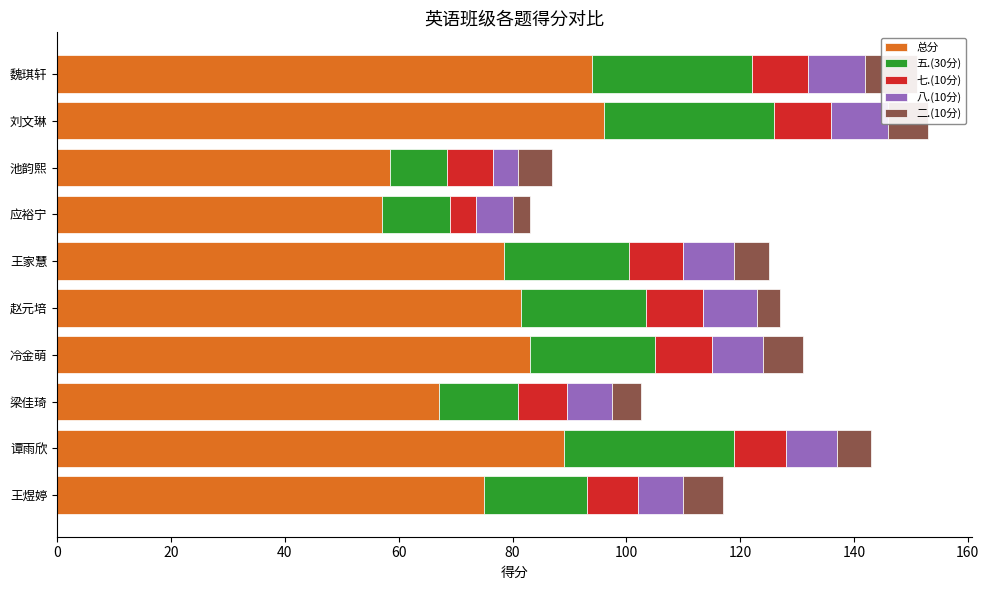

Rank the series at 赵元培 from highest to lowest value.

总分, 五.(30分), 七.(10分), 八.(10分), 二.(10分)